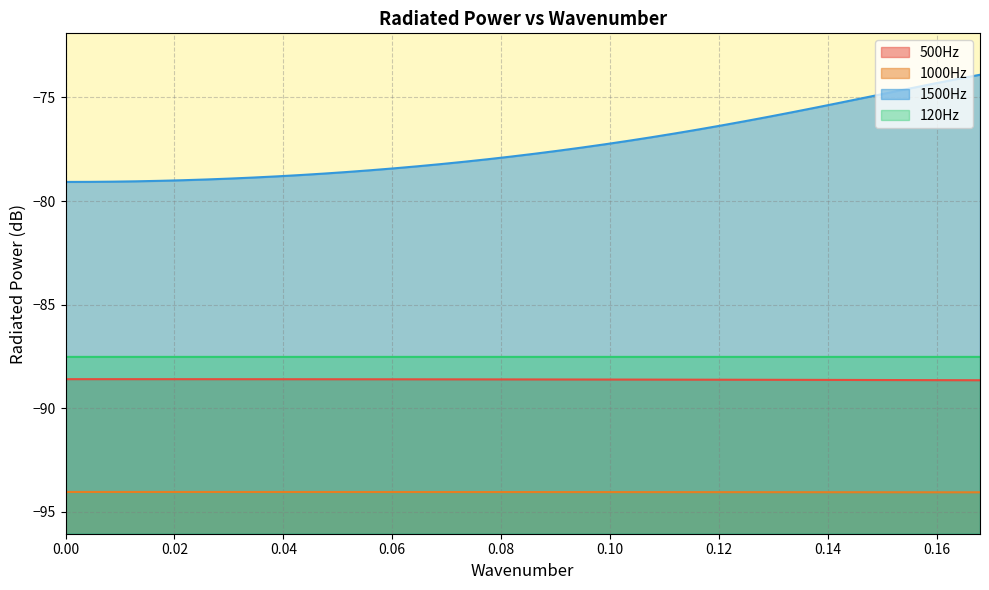

Which series has the largest total across all categories?

1500Hz